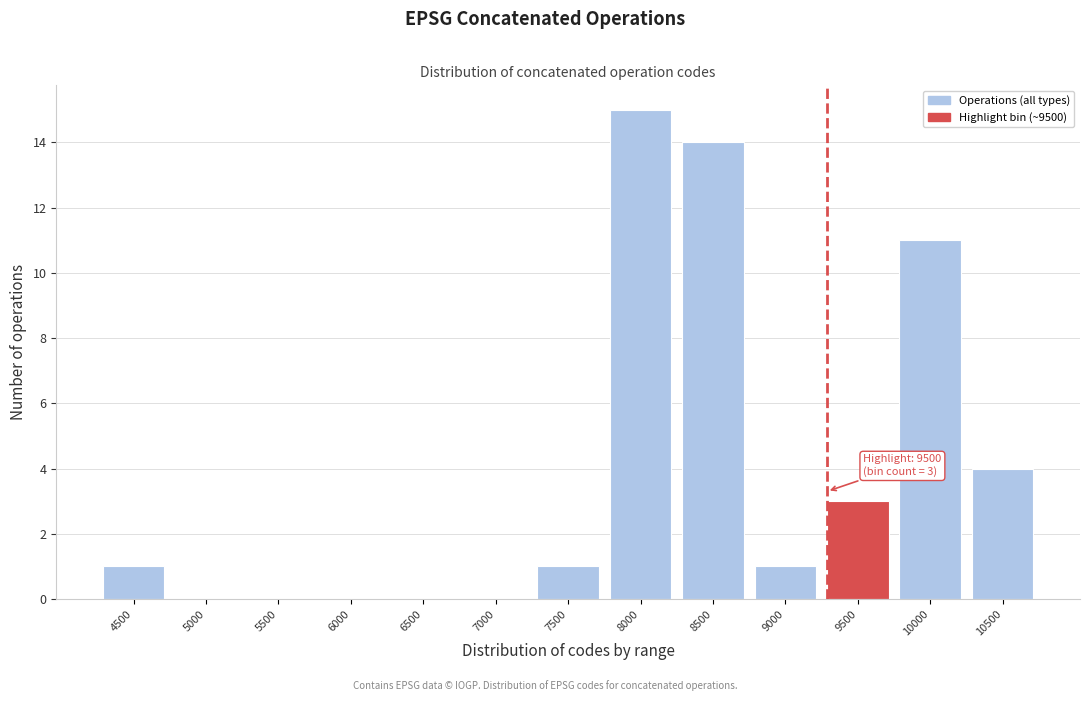

Reading left to right, extract all data points from this chart.

4500=1	5000=0	5500=0	6000=0	6500=0	7000=0	7500=1	8000=15	8500=14	9000=1	9500=3	10000=11	10500=4